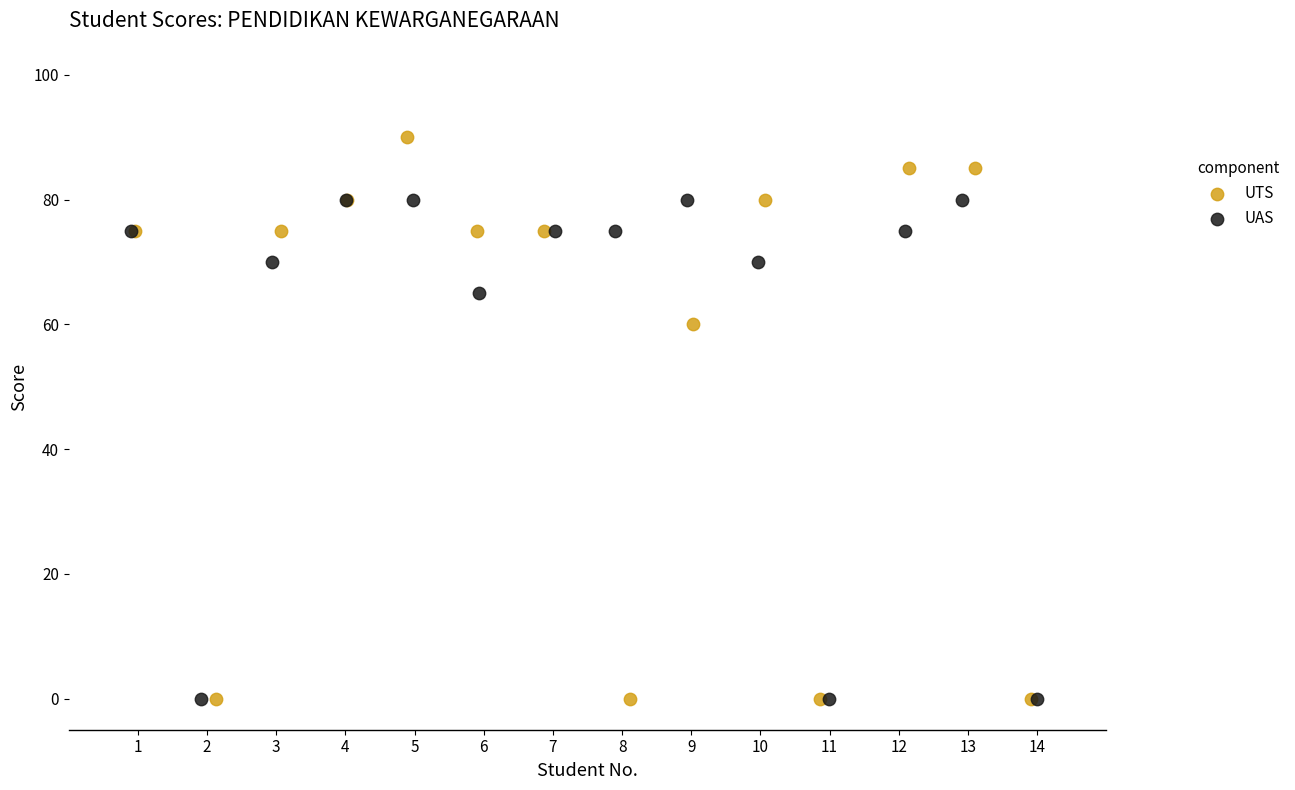

Which series reaches the maximum Y coordinate?

UTS